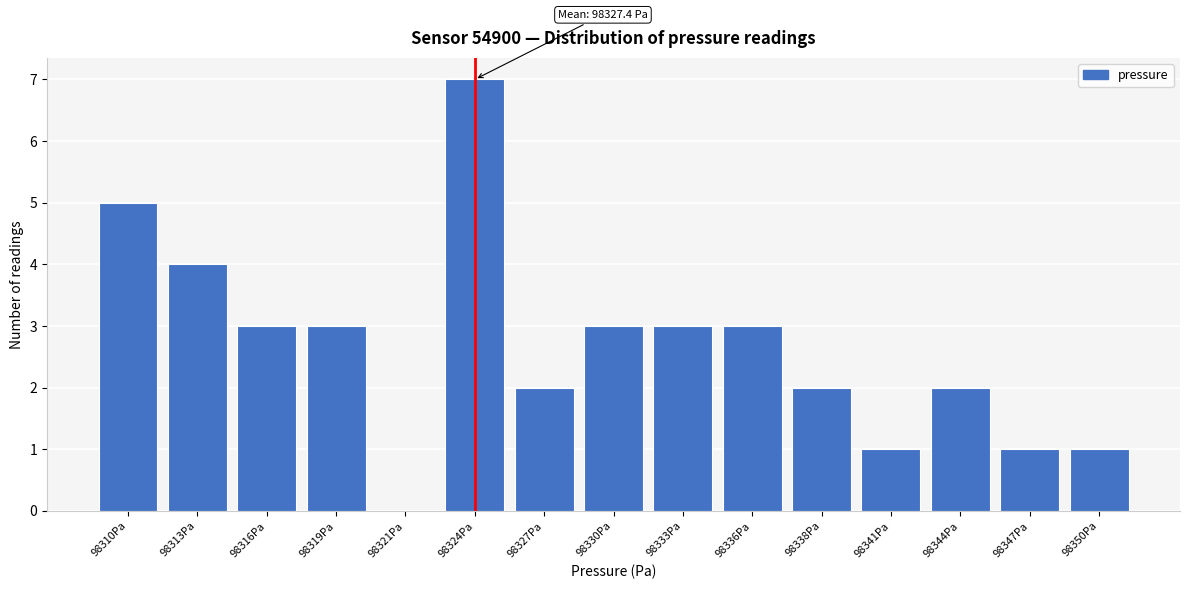

Reading left to right, extract all data points from this chart.

98310Pa=5	98313Pa=4	98316Pa=3	98319Pa=3	98321Pa=0	98324Pa=7	98327Pa=2	98330Pa=3	98333Pa=3	98336Pa=3	98338Pa=2	98341Pa=1	98344Pa=2	98347Pa=1	98350Pa=1